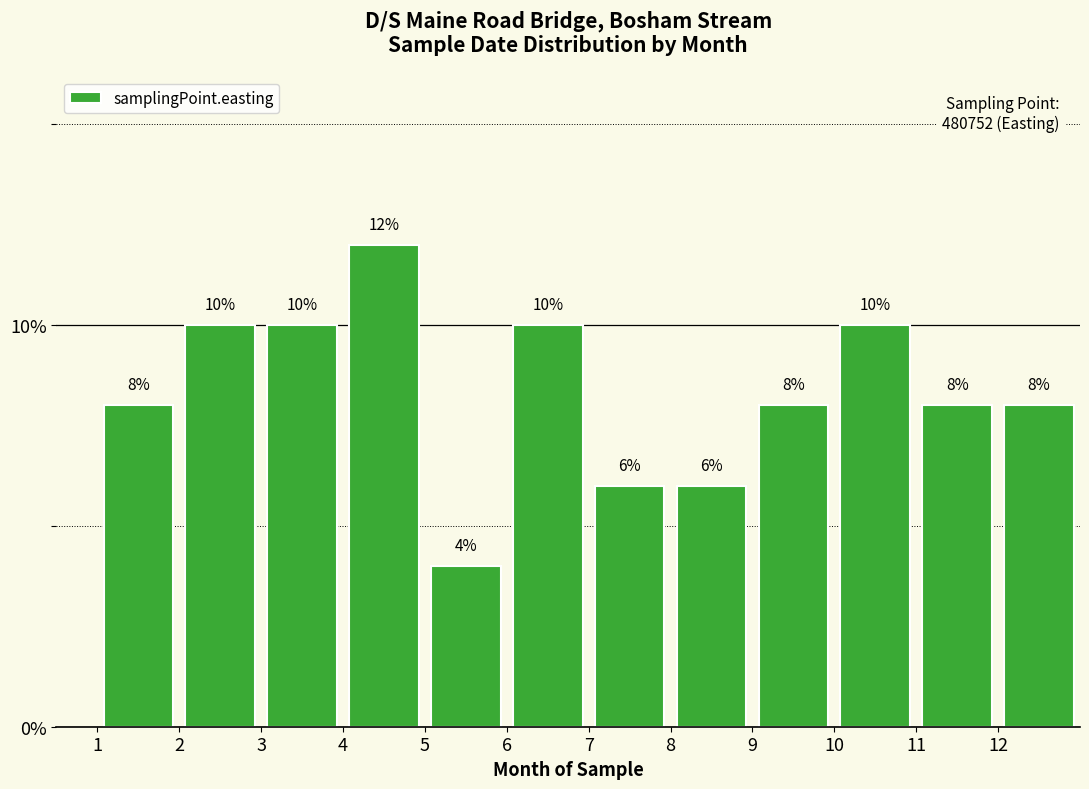

Reading left to right, list every bar in this chart as the range it spans on the x-axis followed by its height.

1 to 2: 8
2 to 3: 10
3 to 4: 10
4 to 5: 12
5 to 6: 4
6 to 7: 10
7 to 8: 6
8 to 9: 6
9 to 10: 8
10 to 11: 10
11 to 12: 8
12 to 13: 8